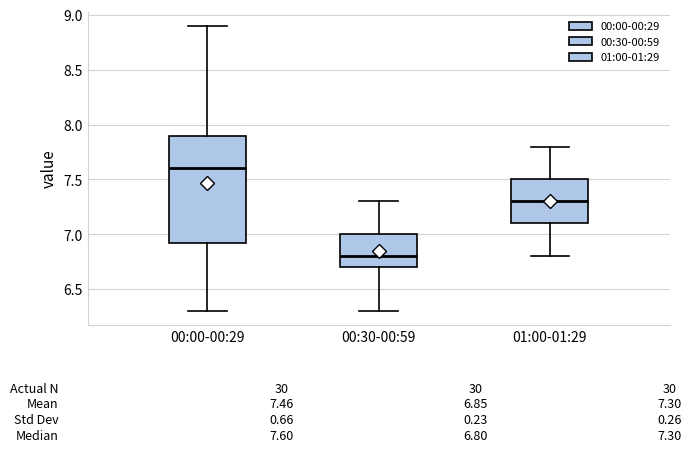

Which box's median line is the highest?

00:00-00:29